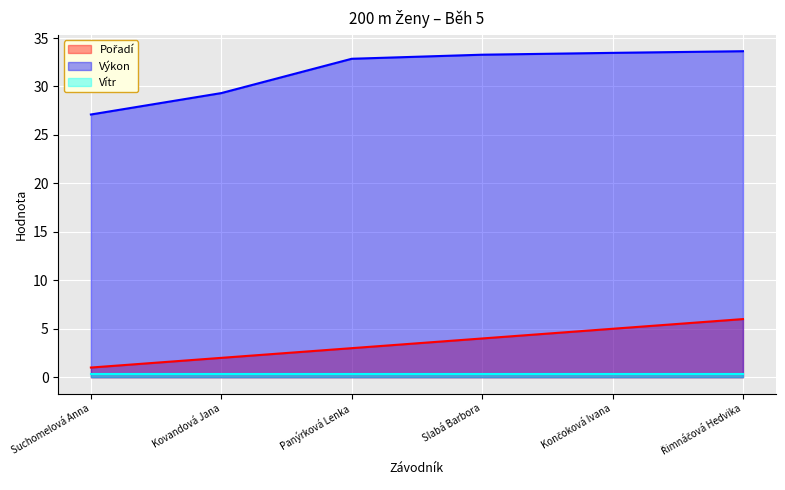

Where does the Výkon series first go above 33?

Slabá Barbora